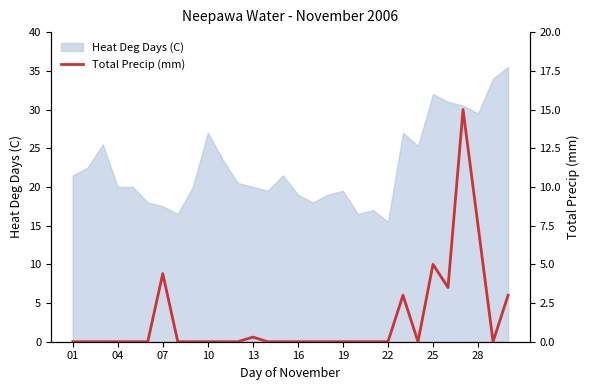

Is it true that Heat Deg Days (C) equals 35.0 at 04?

False